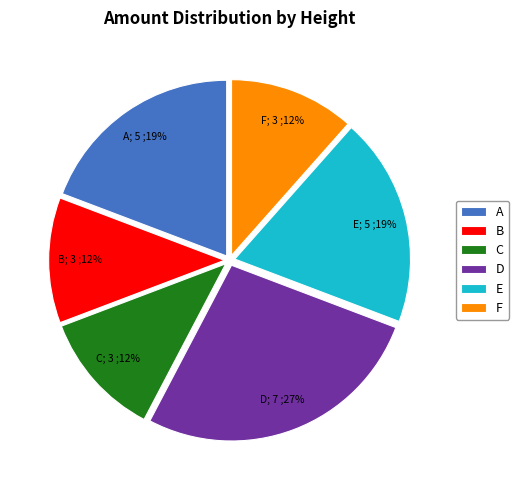

Count the number of slices in the pie.

6